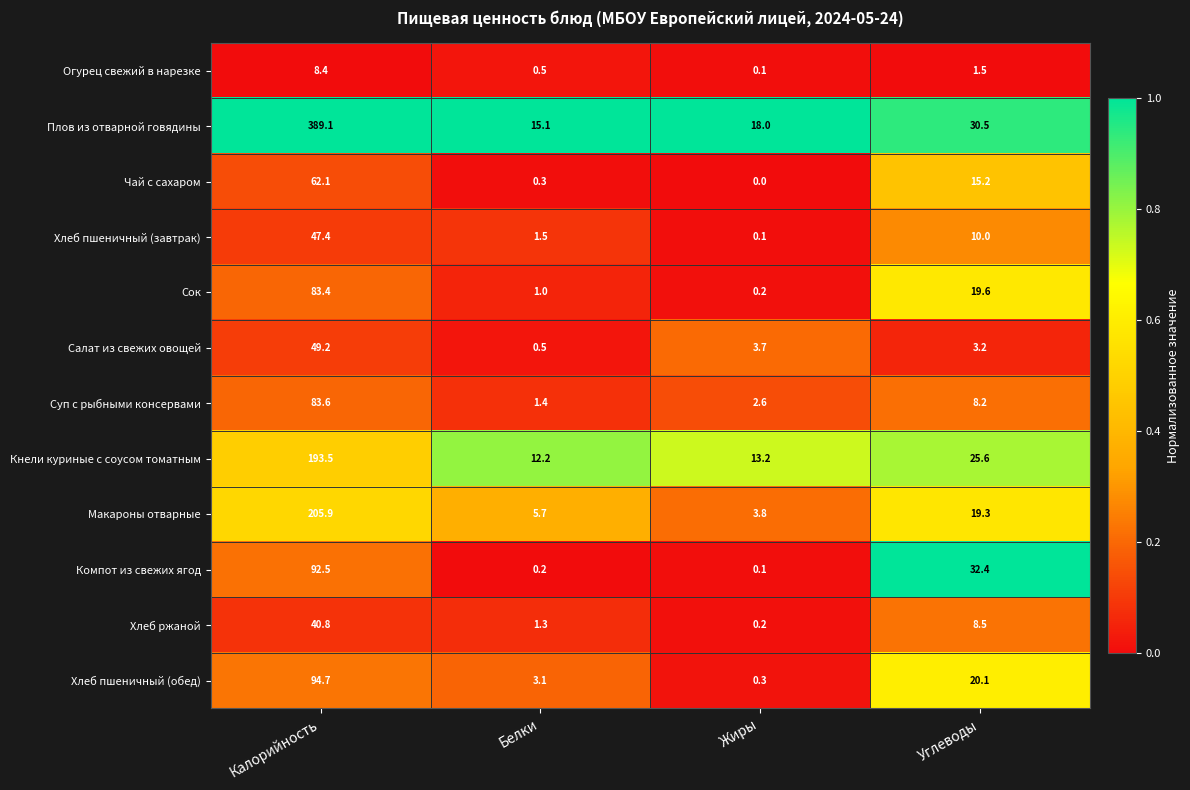

Rank the series by their maximum value, from lowest to highest.

Огурец свежий в нарезке, Хлеб ржаной, Хлеб пшеничный (завтрак), Салат из свежих овощей, Чай с сахаром, Сок, Суп с рыбными консервами, Компот из свежих ягод, Хлеб пшеничный (обед), Кнели куриные с соусом томатным, Макароны отварные, Плов из отварной говядины